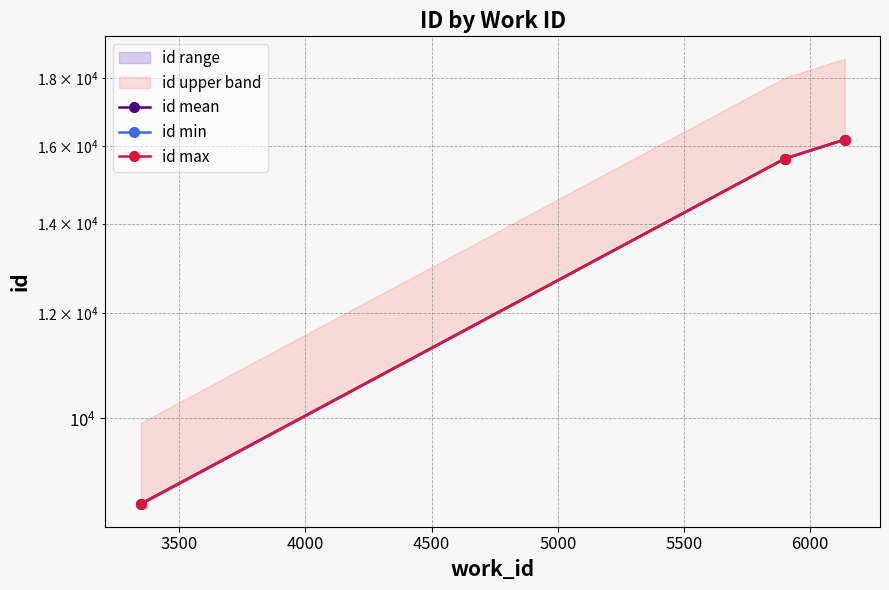

What is the difference between the second highest and minimum values in the id mean series?

7038.5